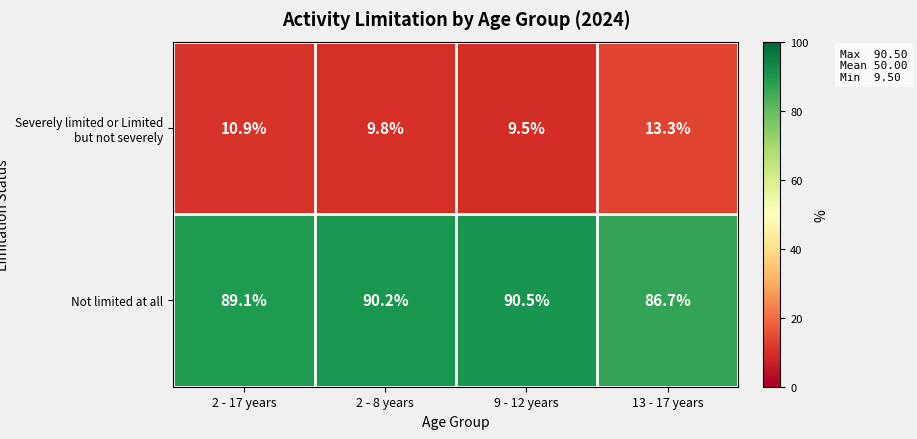

Reading left to right, list all the values displayed in this chart.

Severely limited or Limited but not severely: 2 - 17 years=10.9	2 - 8 years=9.8	9 - 12 years=9.5	13 - 17 years=13.3
Not limited at all: 2 - 17 years=89.1	2 - 8 years=90.2	9 - 12 years=90.5	13 - 17 years=86.7